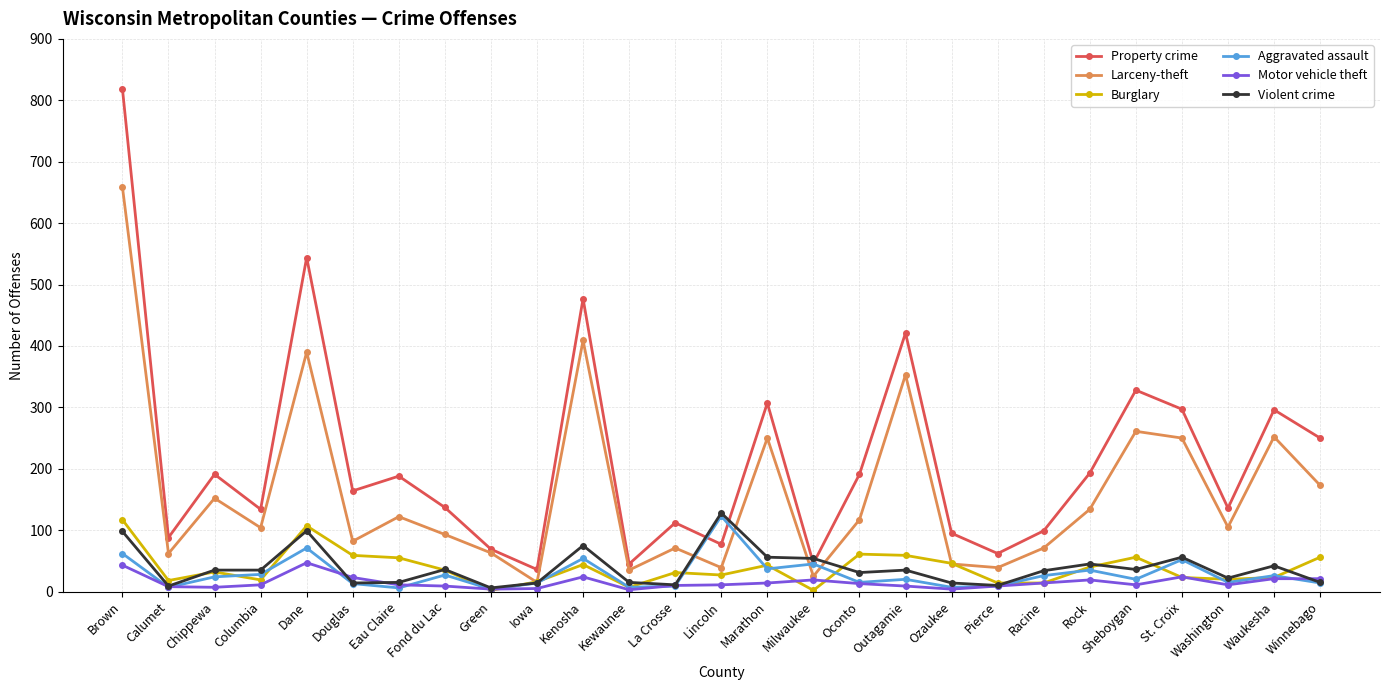

Which series has the largest total across all categories?

Property crime